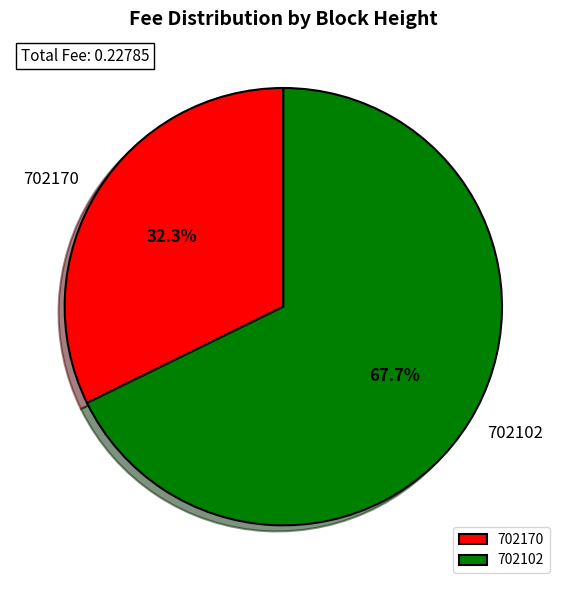

Combined, what portion of the pie is 702102 and 702170?

100.0%